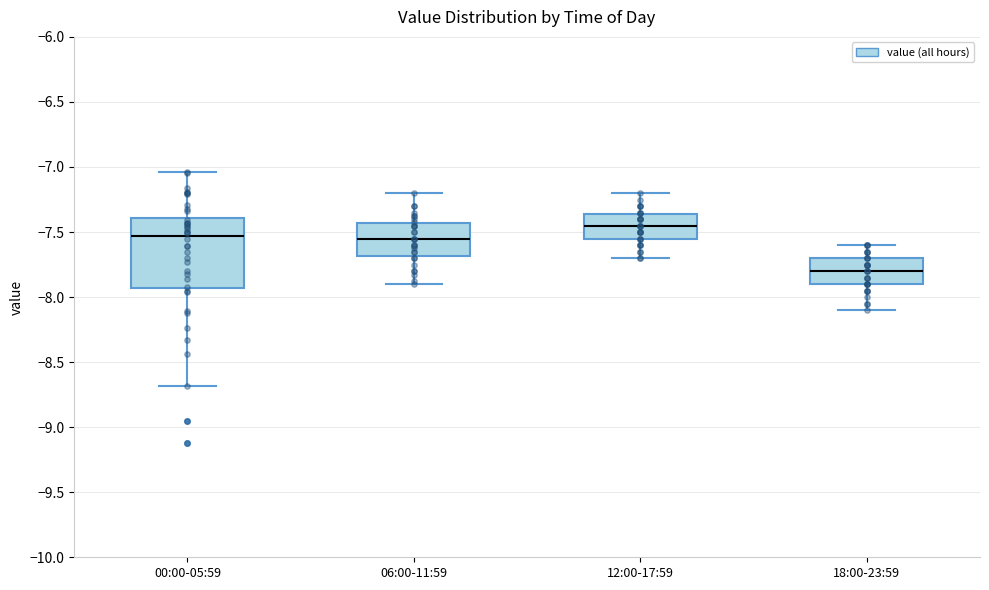

Which box is the tallest, from its lower edge to its upper edge?

00:00-05:59